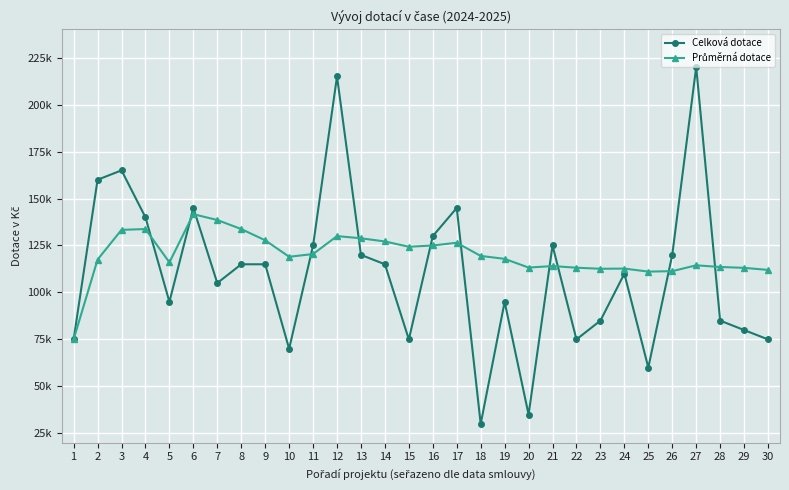

Which series ends up on top after the final intersection of Průměrná dotace and Celková dotace?

Průměrná dotace